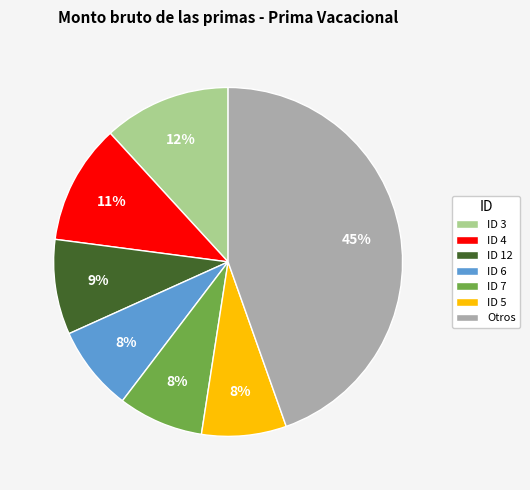

Between ID 6 and ID 4, which is larger?

ID 4